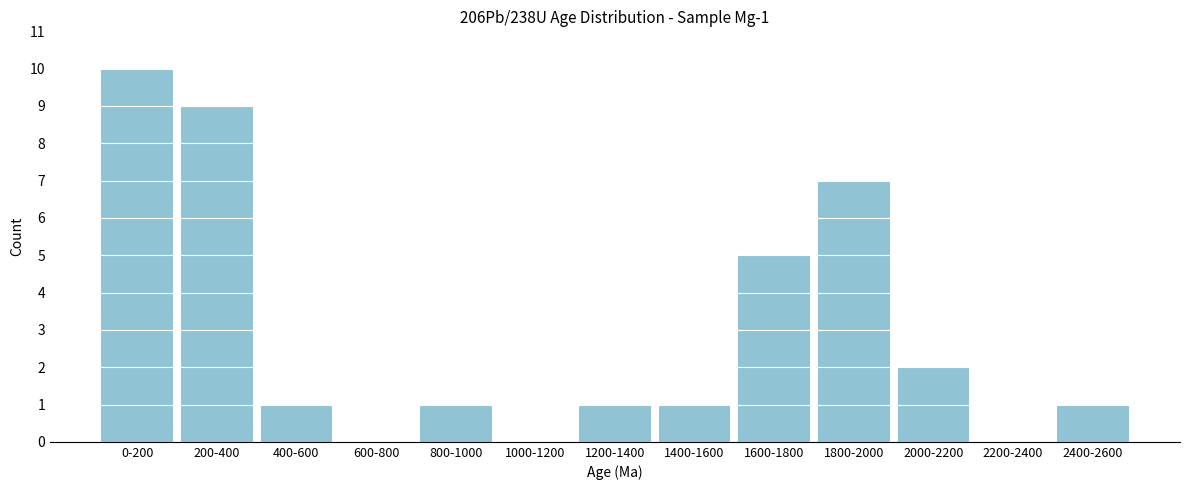

Reading left to right, transcribe all the data shown in this chart.

0-200=10	200-400=9	400-600=1	600-800=0	800-1000=1	1000-1200=0	1200-1400=1	1400-1600=1	1600-1800=5	1800-2000=7	2000-2200=2	2200-2400=0	2400-2600=1